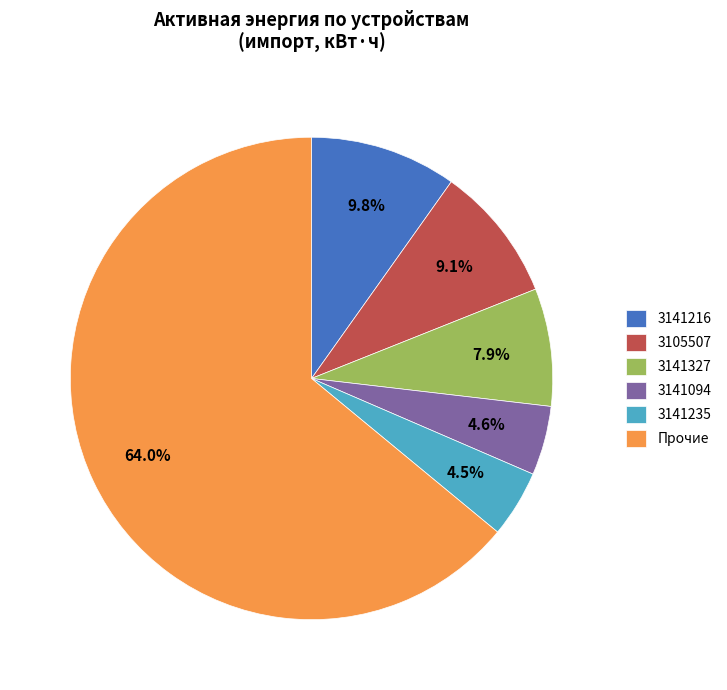

Approximately how many times larger is the value at 3141094 compared to 3141216?

0.5